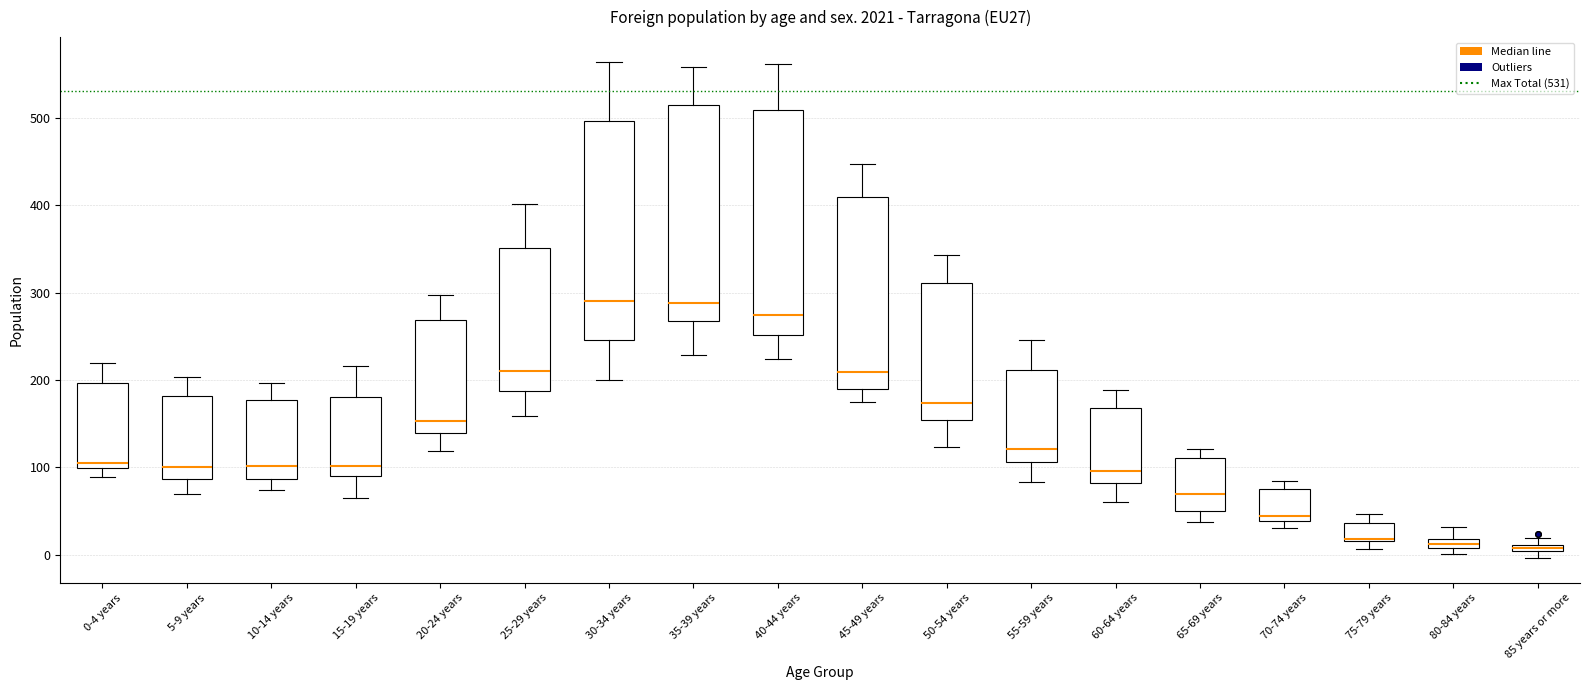

Where is the lower edge of the box for 75-79 years on the y-axis? The values are not printed on the chart, so give them approximately, as read against the axis.

20